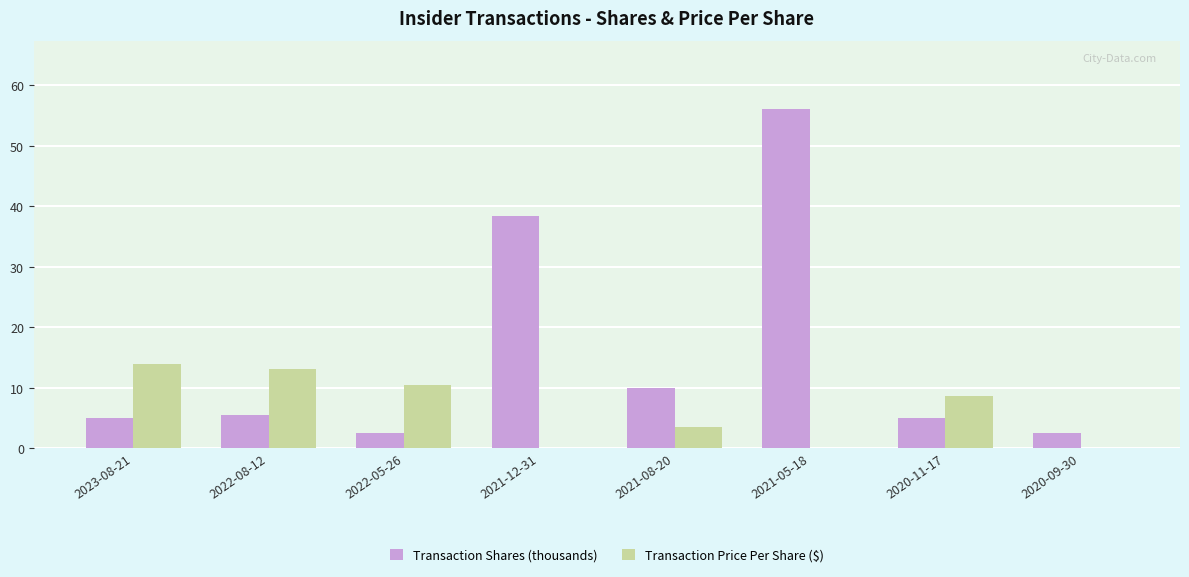

Which series changed the most between 2023-08-21 and 2021-12-31?

Transaction Shares (thousands)